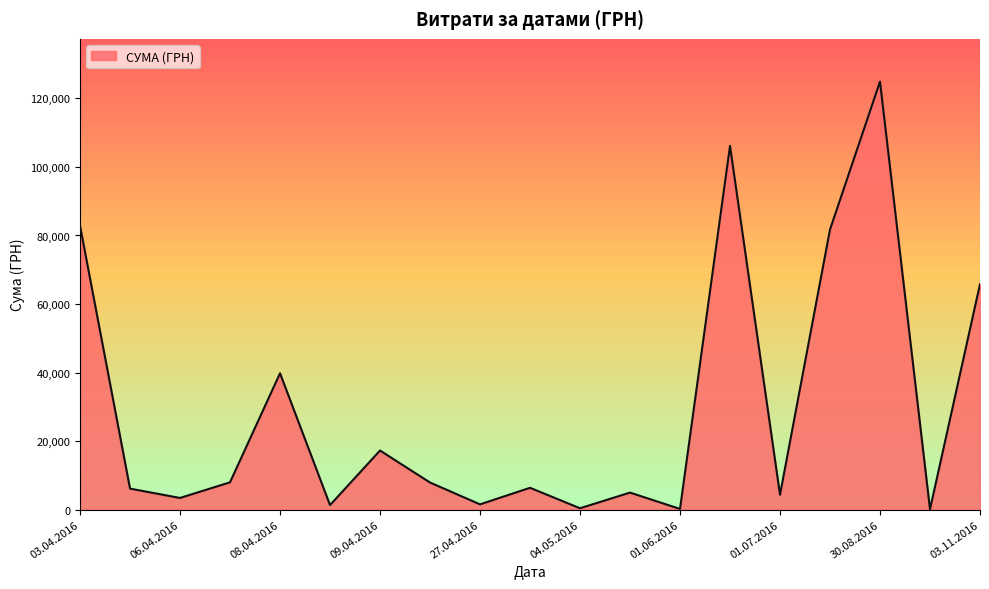

What is the maximum value shown in the chart?

124904.8